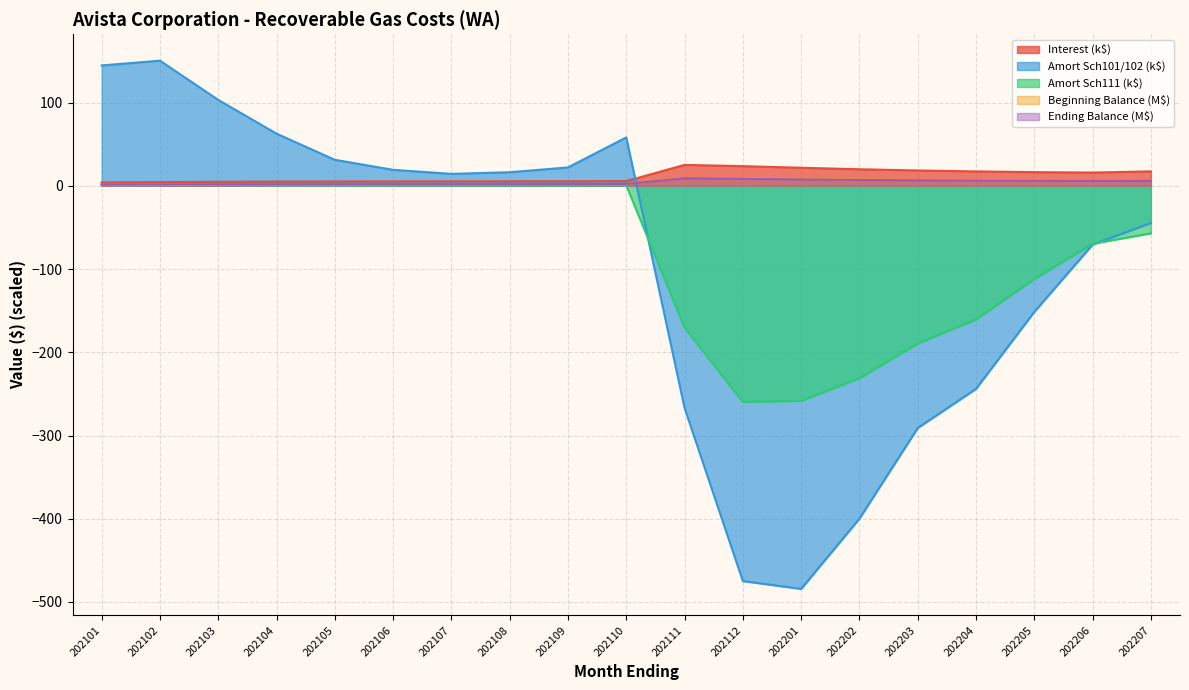

What are all the series names shown in the legend?

Interest (k$), Amort Sch101/102 (k$), Amort Sch111 (k$), Beginning Balance (M$), Ending Balance (M$)